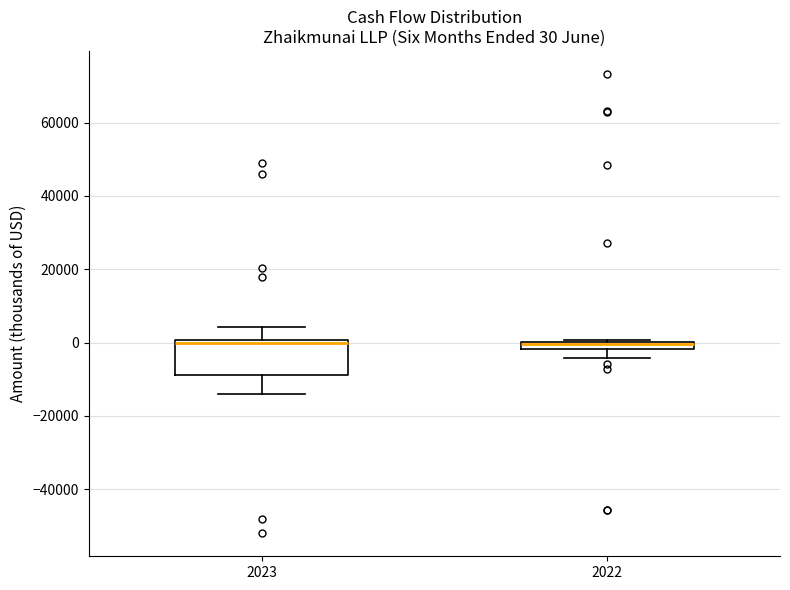

Which box is the tallest, from its lower edge to its upper edge?

2023